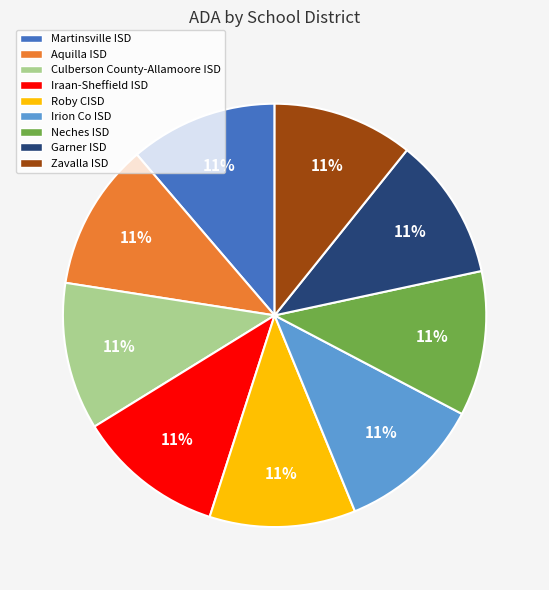

To the nearest percent, what portion does Iraan-Sheffield ISD represent?

11%